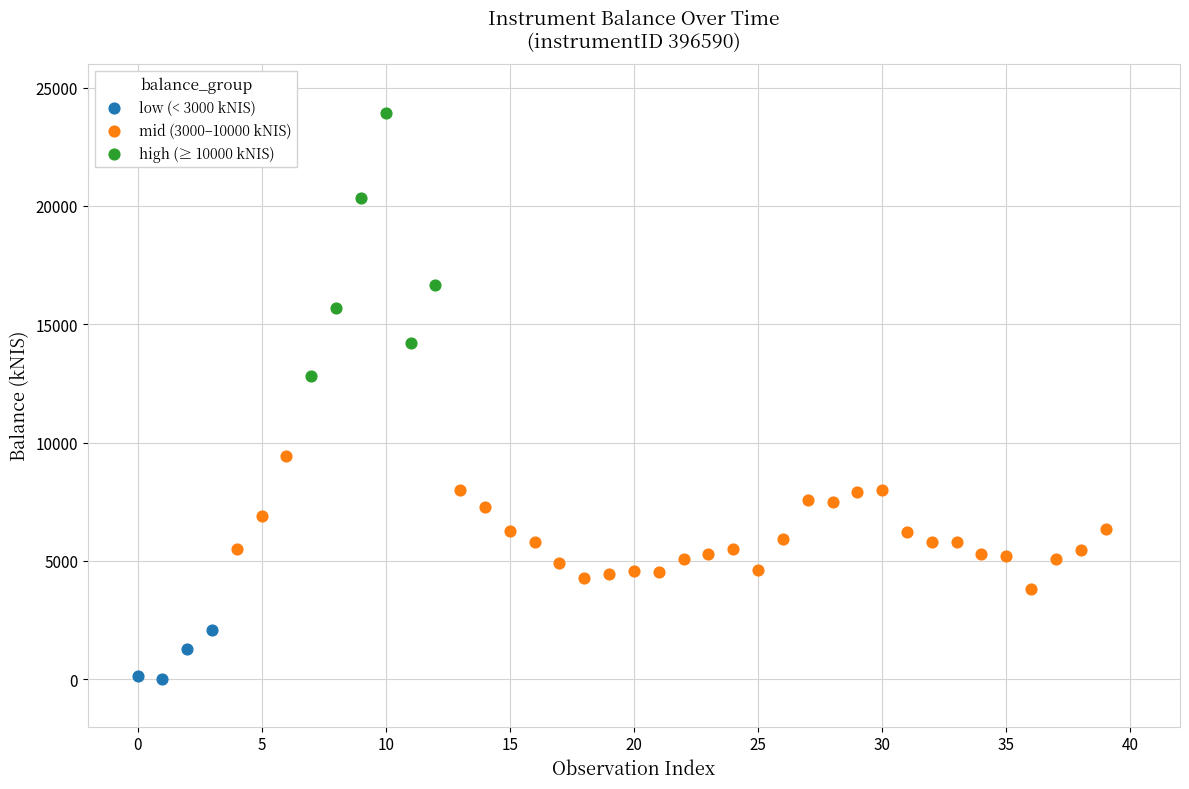

Which series contains the lowest Y value?

low (< 3000 kNIS)